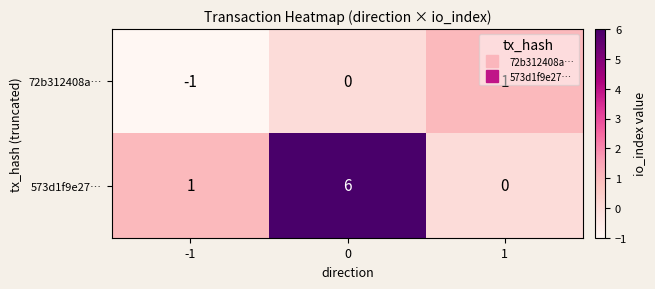

What is the difference between the maximum and minimum values in the 573d1f9e27… series?

6